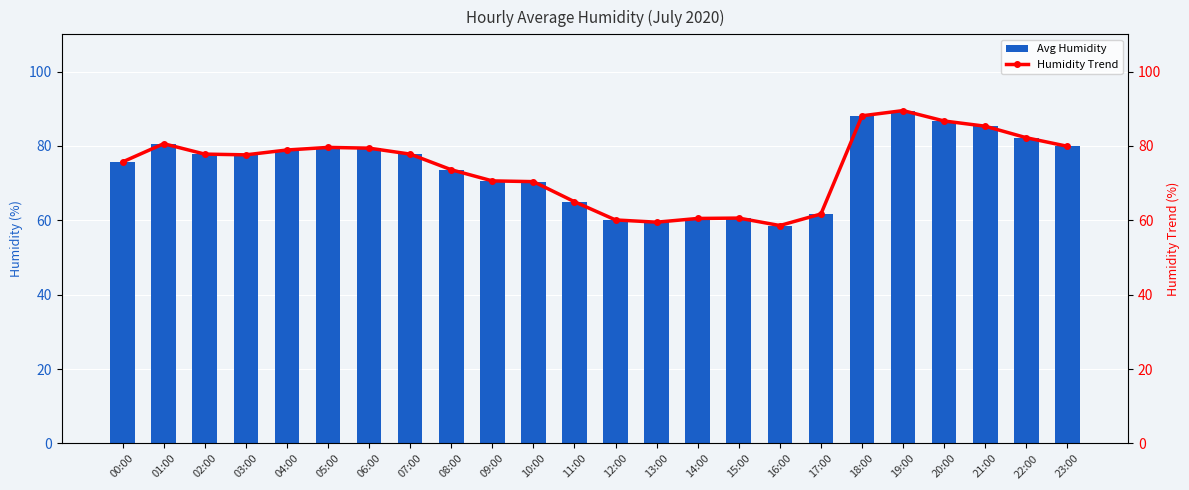

What is the maximum value shown in the chart?

89.5